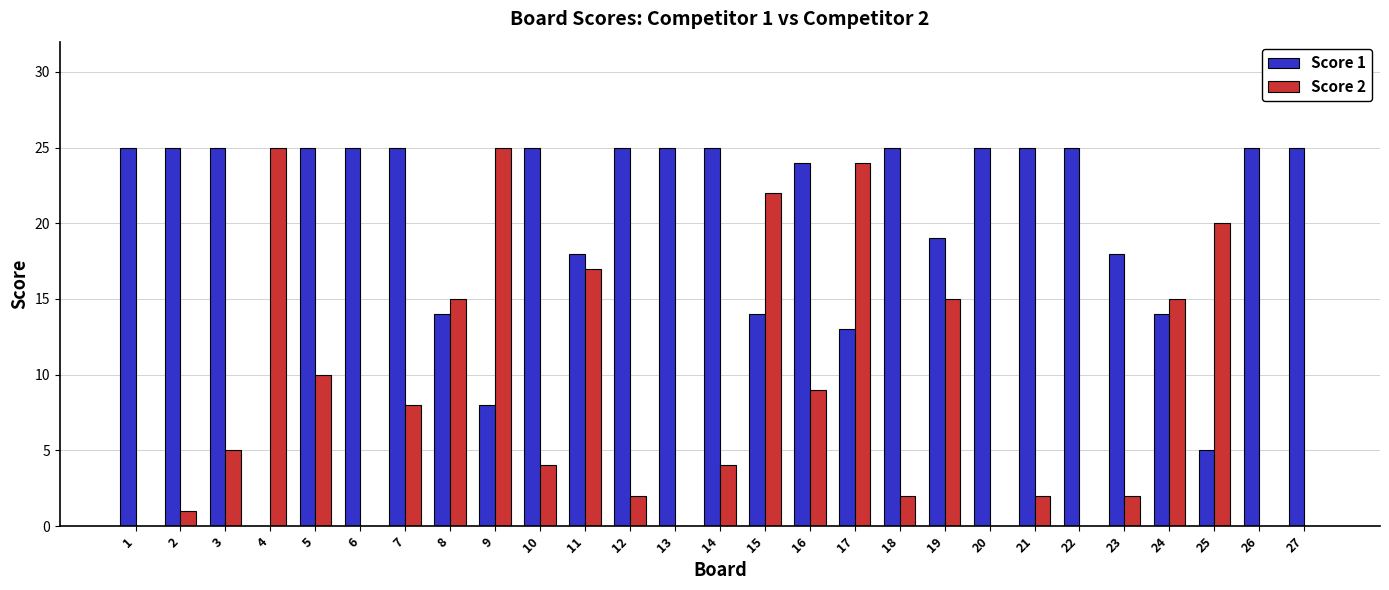

Which series has the largest total across all categories?

Score 1